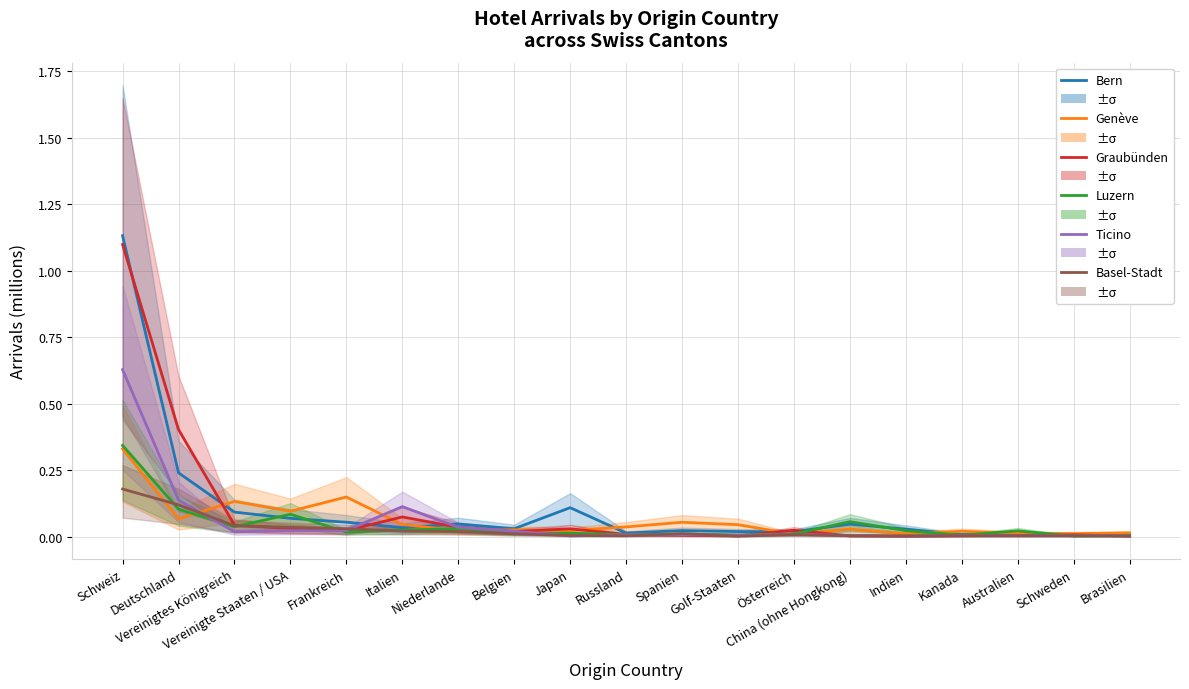

Between Frankreich and Golf-Staaten, which is larger?

Frankreich